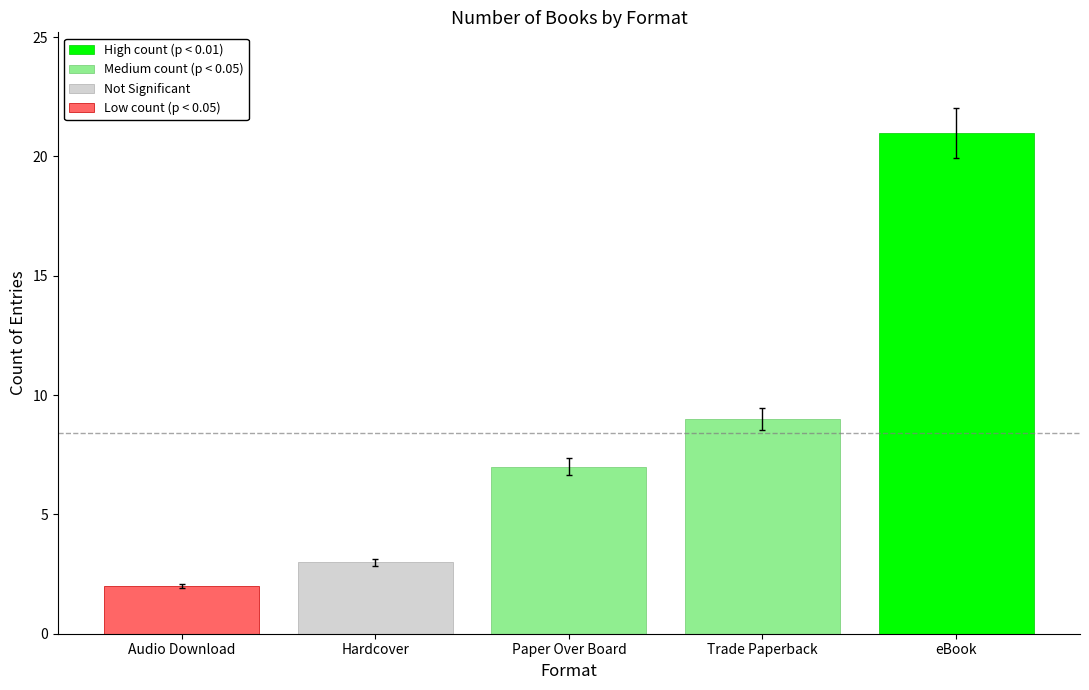

The Medium count (p < 0.05) series shows 3 at Trade Paperback. True or false?

False